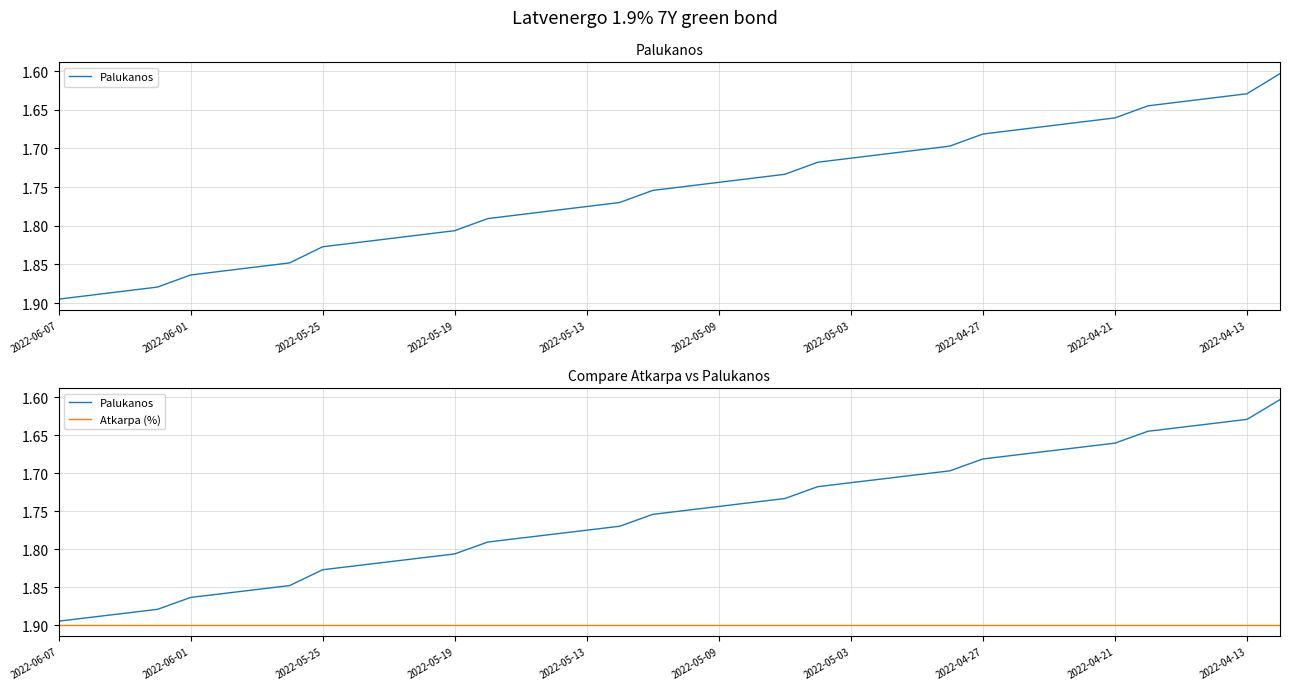

What is the average value of the Atkarpa (%) series?

1.9